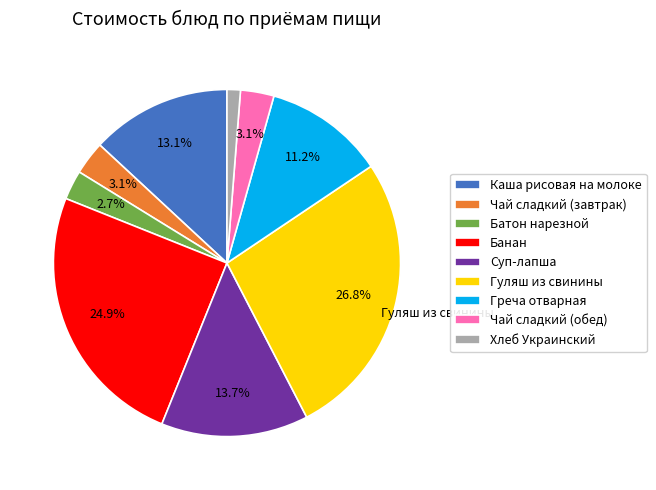

Which category has the biggest portion of the pie?

Гуляш из свинины